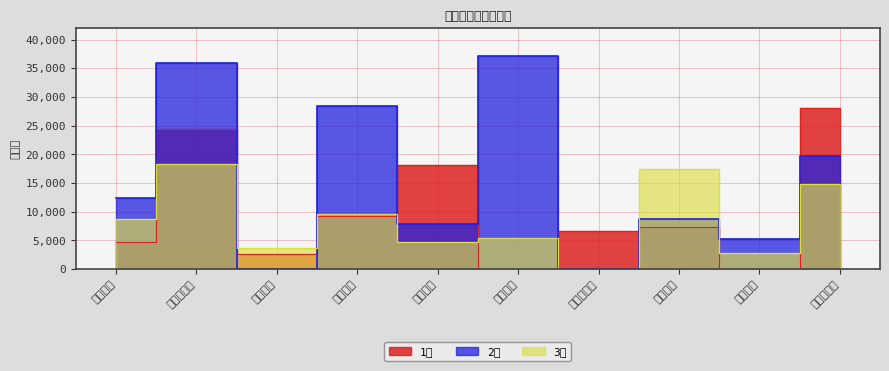

What is the value of the 1月 point at the 7th from the left?

6700